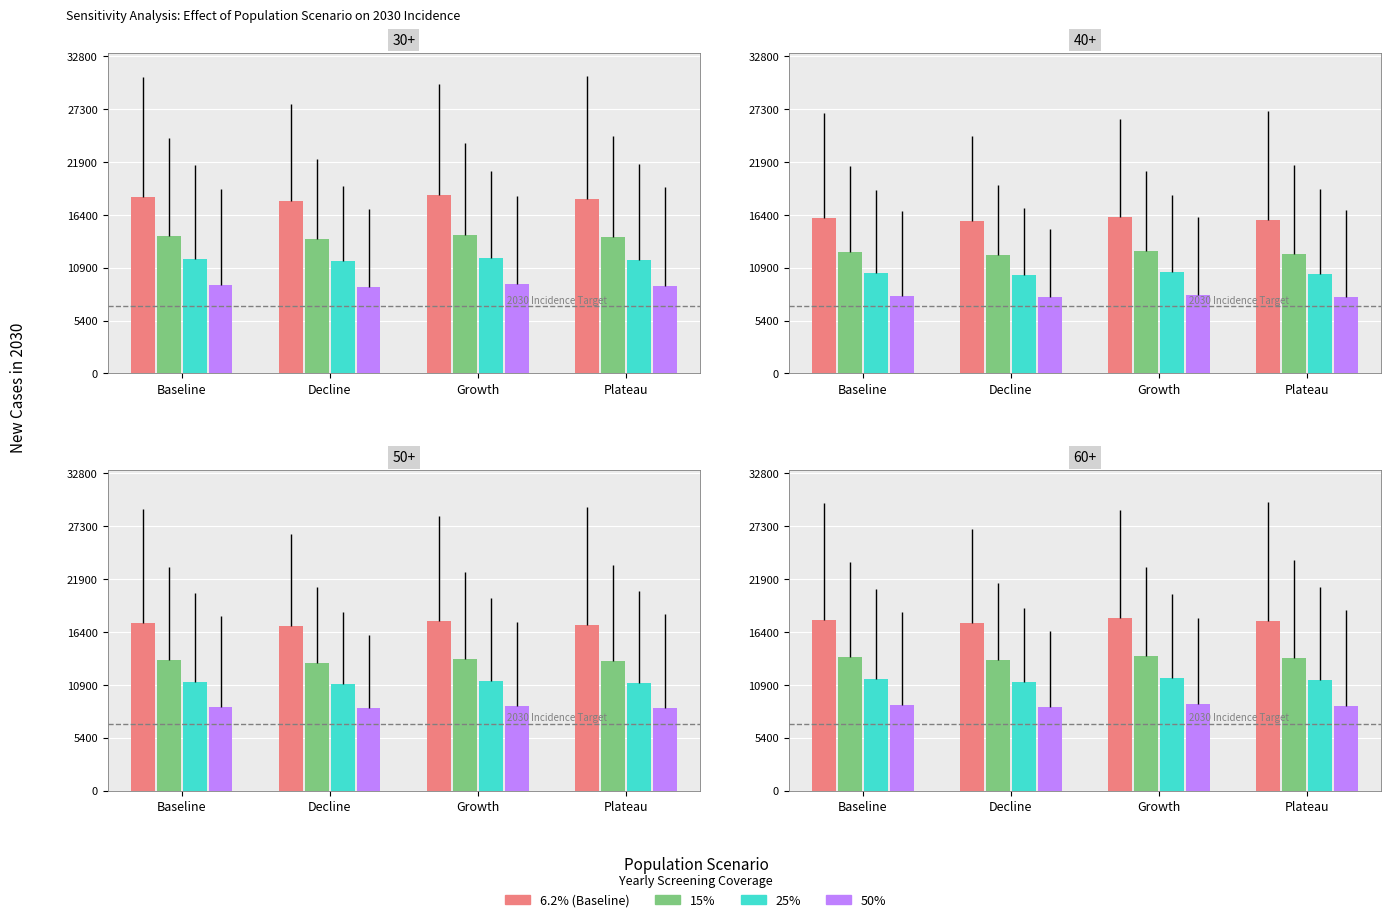

What is the label of the 4th bar from the right?

Baseline